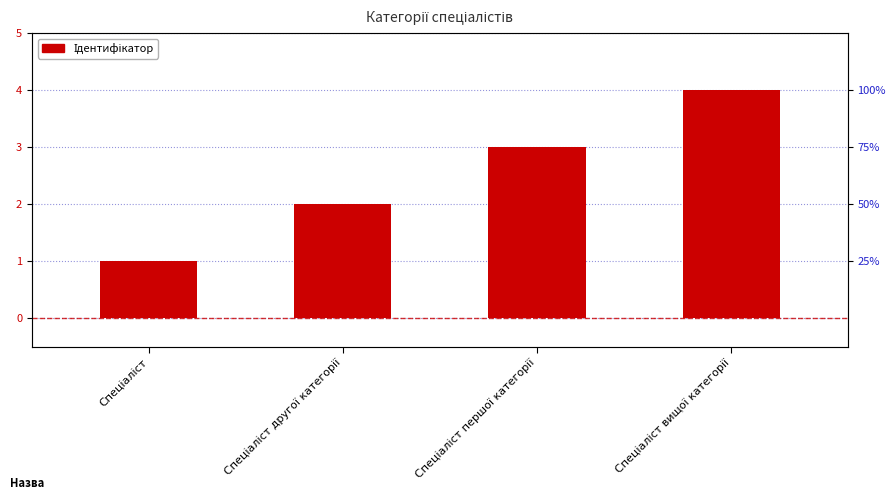

What is the maximum value shown in the chart?

4